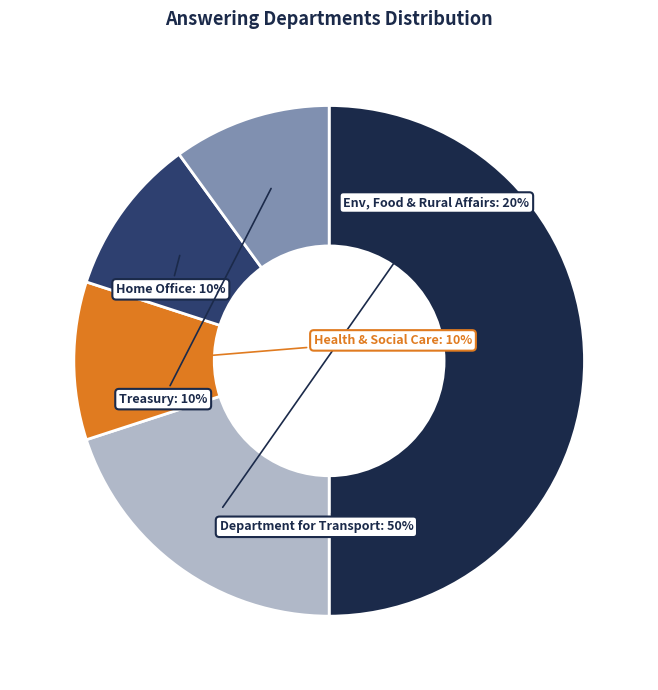

To the nearest percent, what is the difference between the largest and smallest slice percentages?

40%